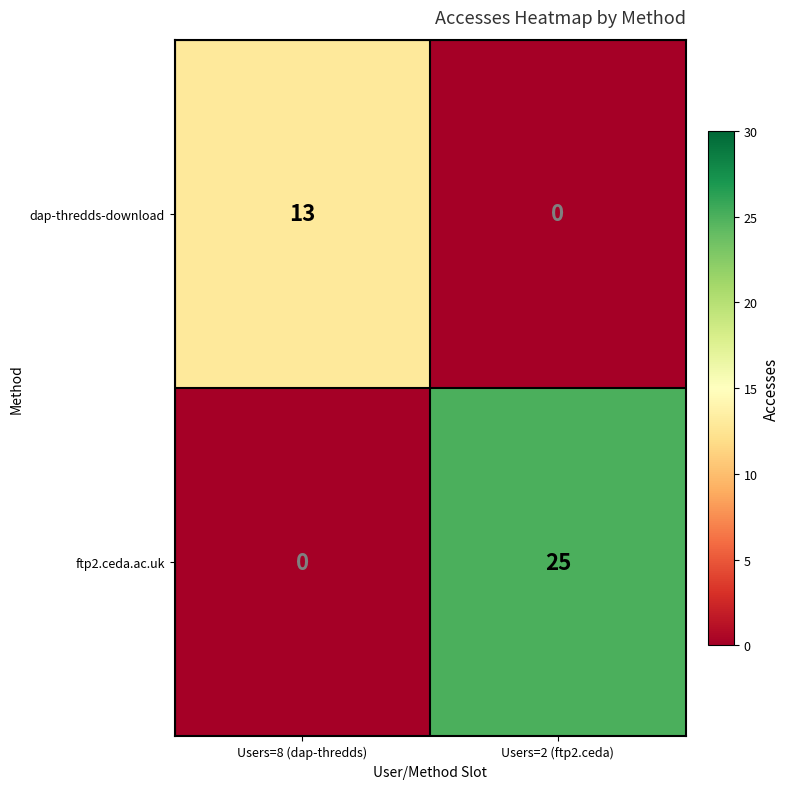

At which label does dap-thredds-download reach its minimum?

Users=2 (ftp2.ceda)